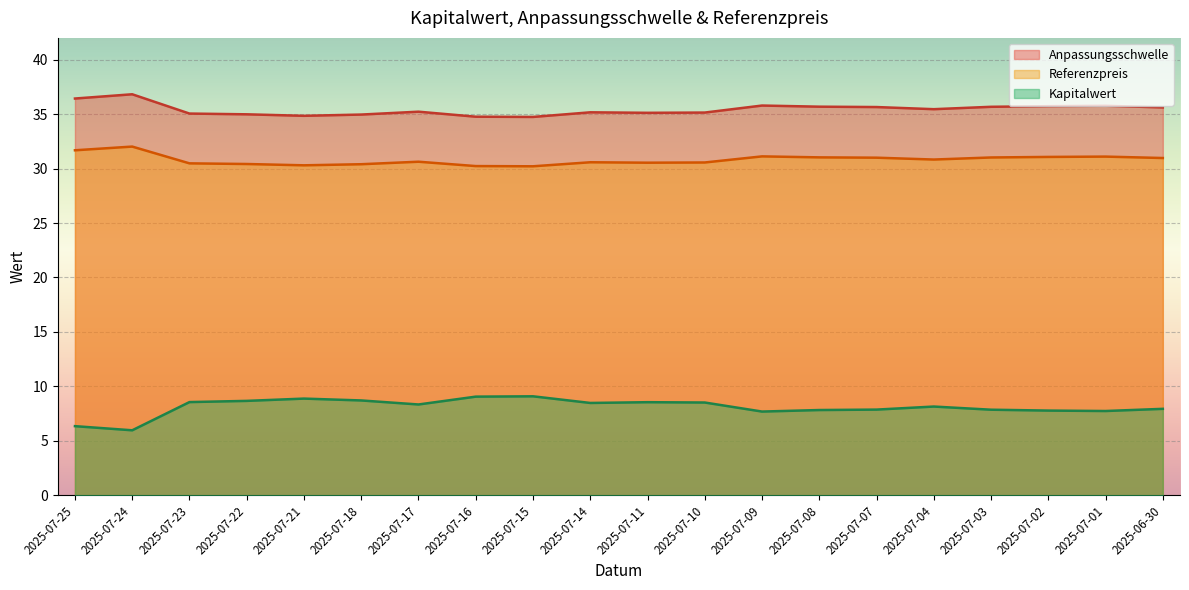

Is the value of Kapitalwert at 2025-07-14 greater than the value of Referenzpreis at 2025-06-30?

No